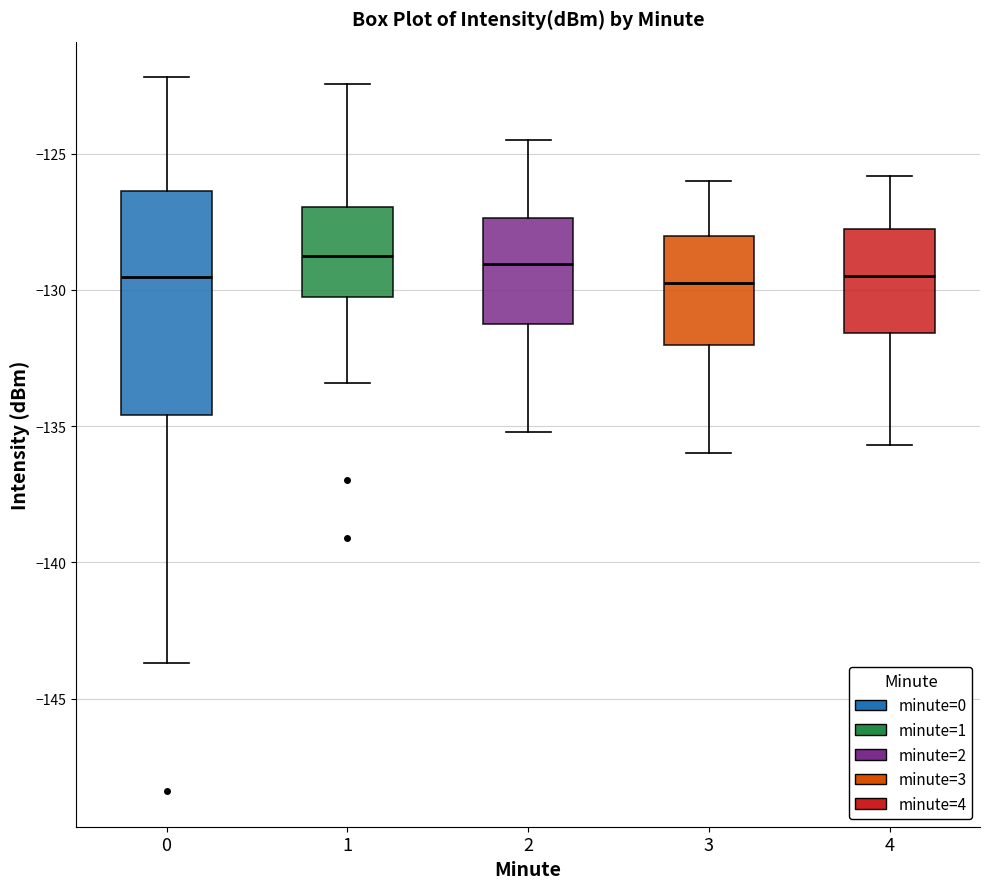

Comparing the boxes themselves (not the whiskers), which one is the tallest?

0